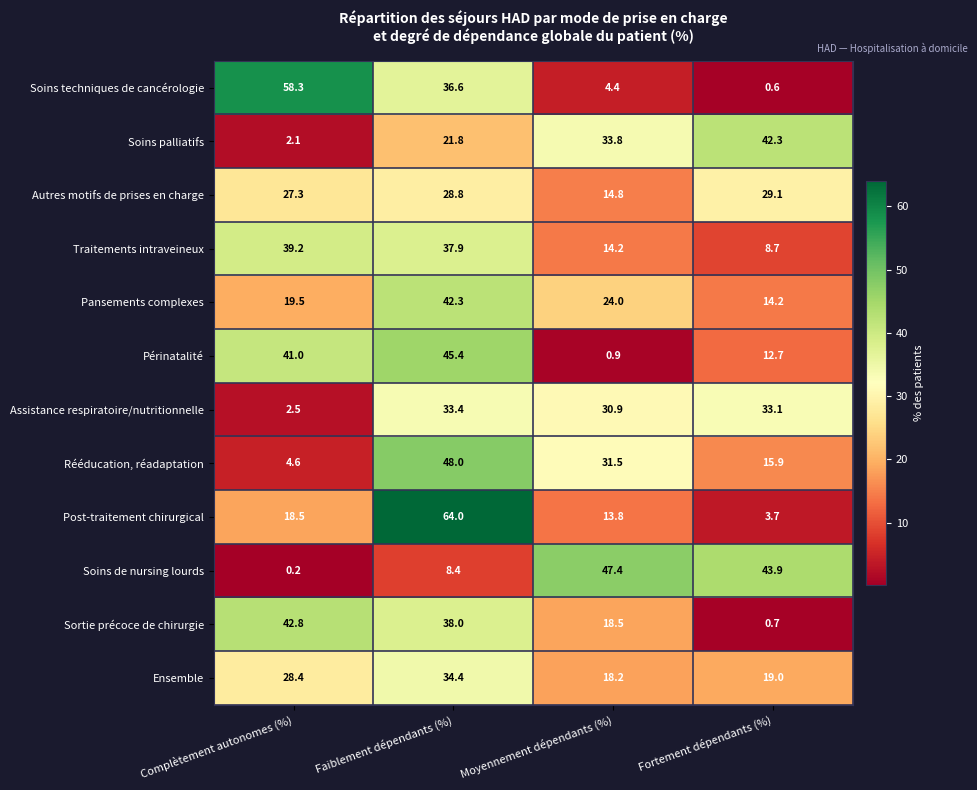

What is the difference between the Soins palliatifs values at Moyennement dépendants (%) and Complètement autonomes (%)?

31.7